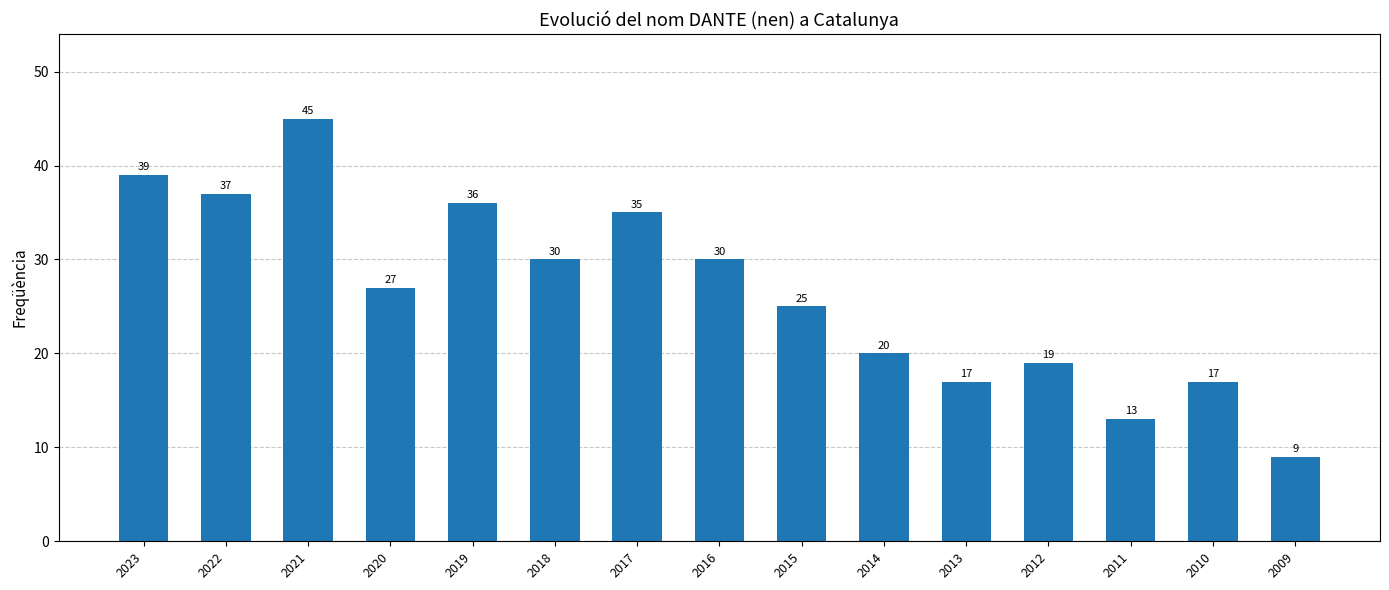

What is the difference between the maximum and second lowest values?

32